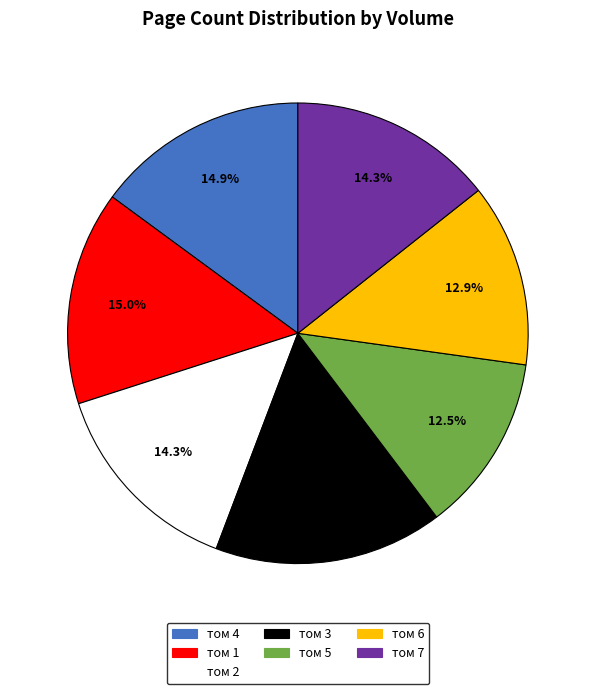

Does any single category account for the majority?

No